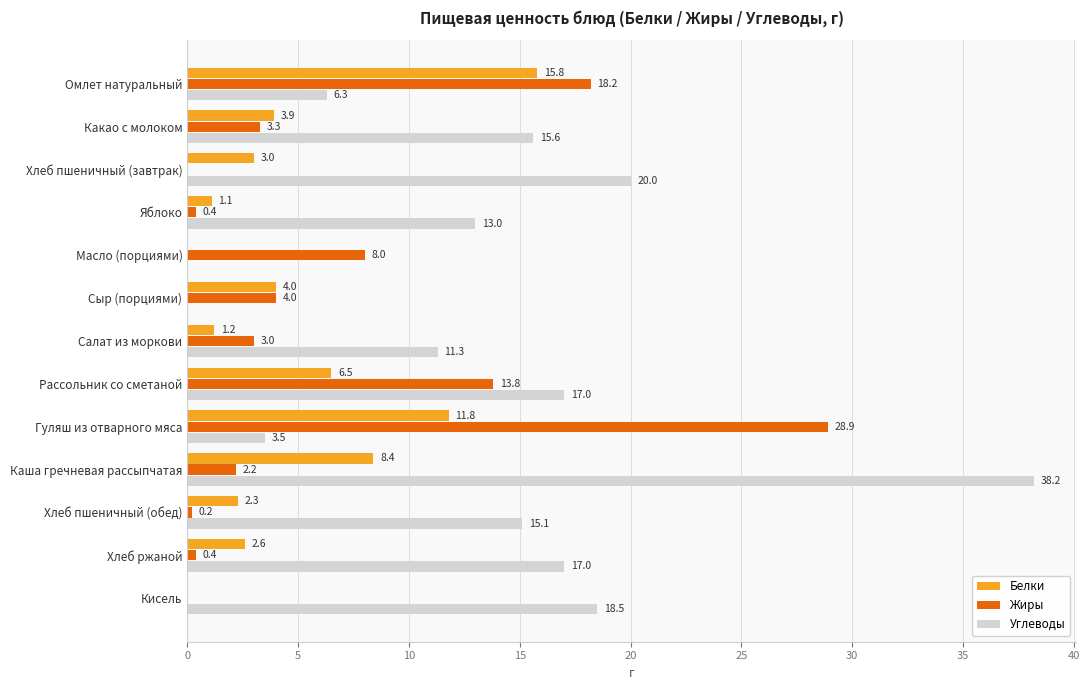

How many categories are shown in the chart?

13